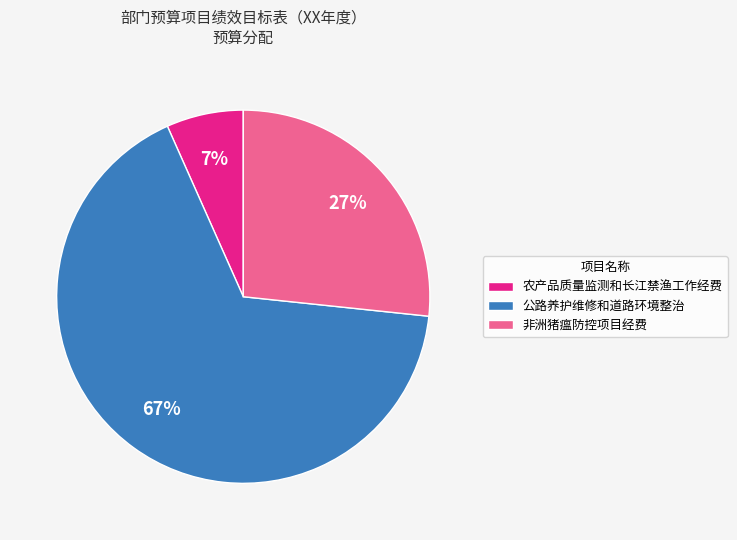

Between 非洲猪瘟防控项目经费 and 农产品质量监测和长江禁渔工作经费, which is larger?

非洲猪瘟防控项目经费